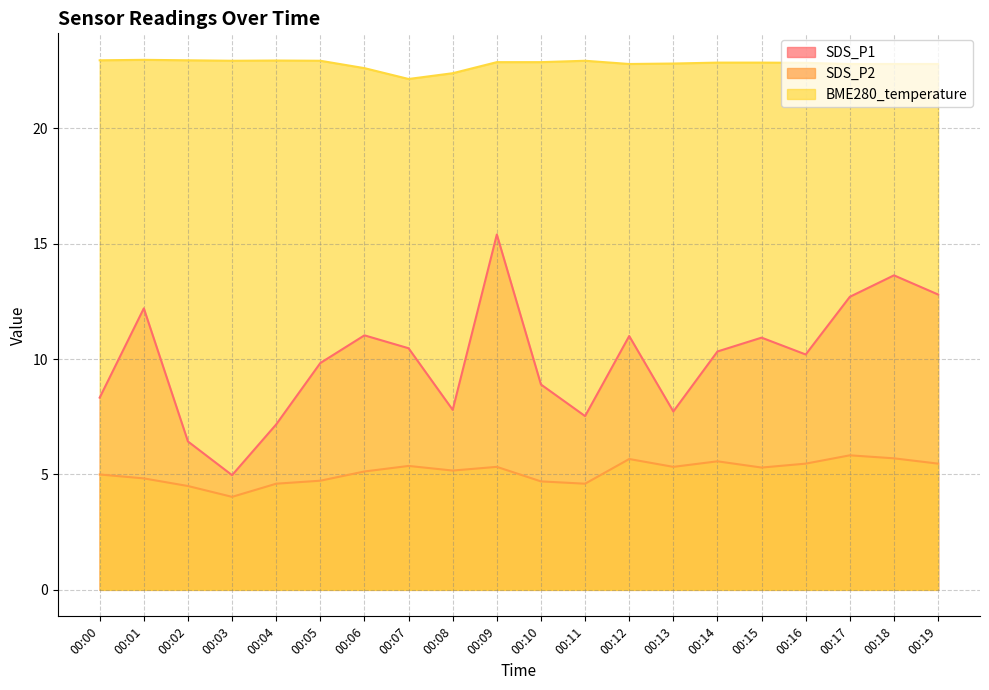

At 00:18, list the series in order from smallest to largest.

SDS_P2, SDS_P1, BME280_temperature